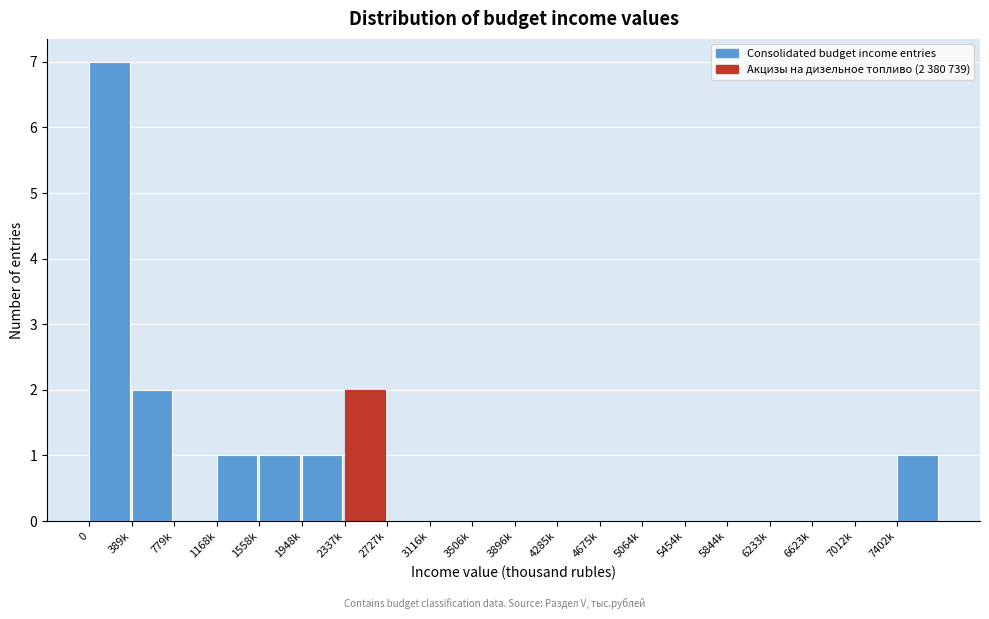

Reading left to right, what are all the values shown in this chart?

0=7	389k=2	779k=0	1168k=1	1558k=1	1948k=1	2337k=2	2727k=0	3116k=0	3506k=0	3896k=0	4285k=0	4675k=0	5064k=0	5454k=0	5844k=0	6233k=0	6623k=0	7012k=0	7402k=1